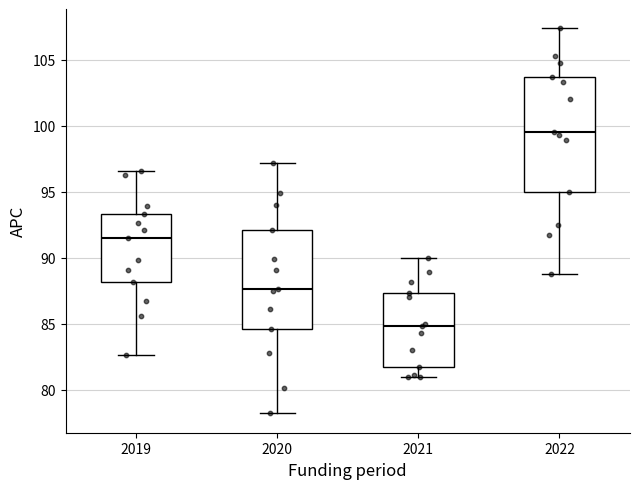

Where does the upper whisker of the box at x = 2020 end on the y-axis? The values are not printed on the chart, so give them approximately, as read against the axis.

97.0